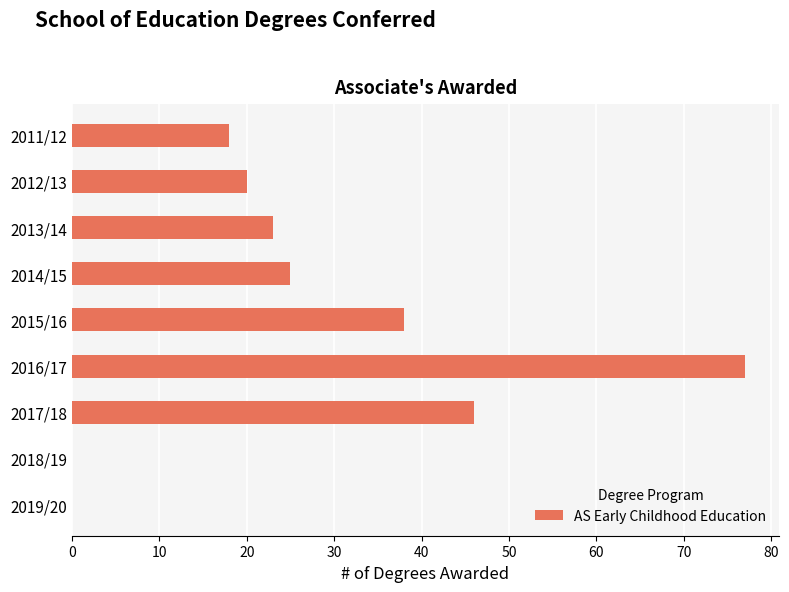

The chart shows a value of 0 at 2018/19. True or false?

True